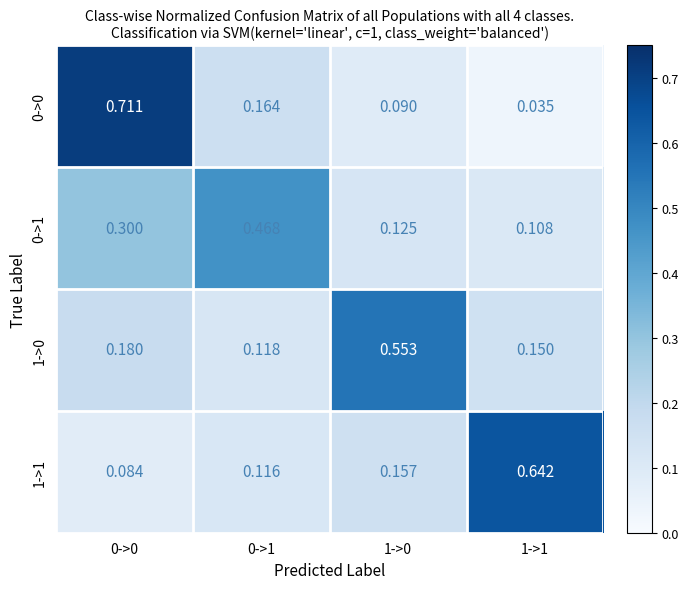

Count the number of data series in this chart.

4